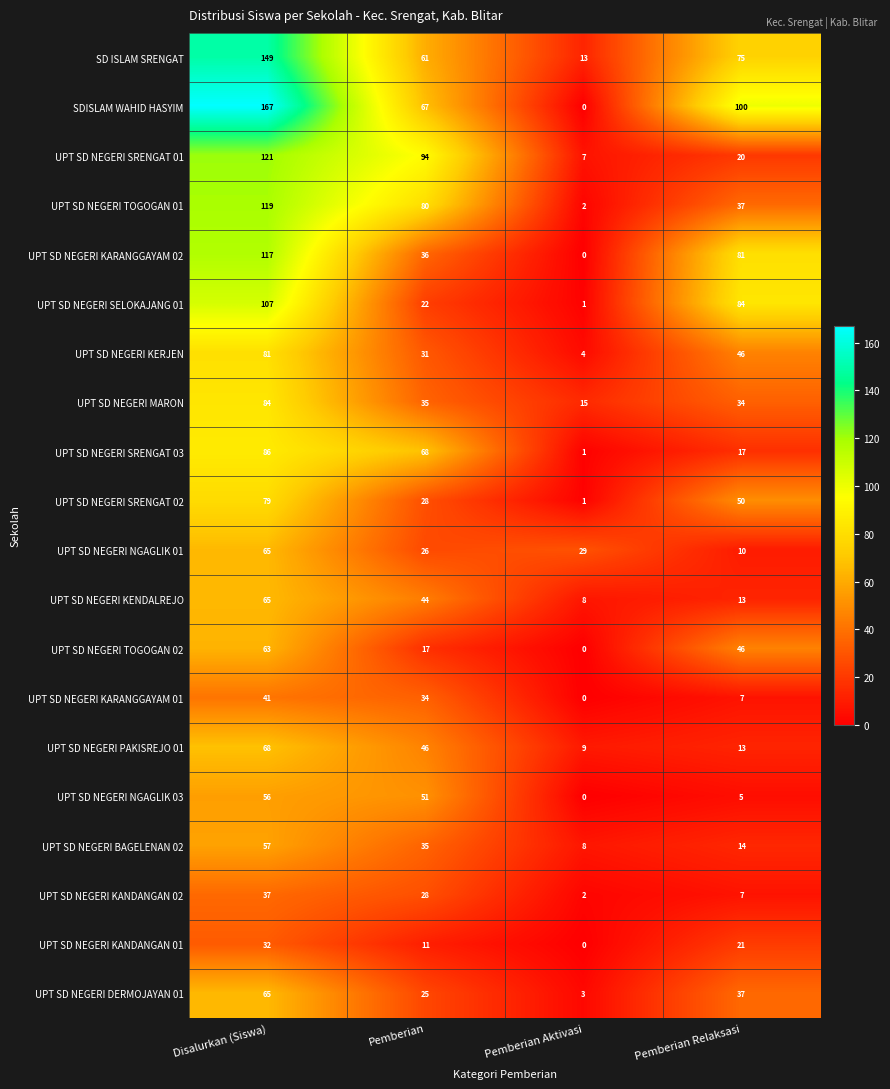

Rank the categories by UPT SD NEGERI DERMOJAYAN 01 value from lowest to highest.

Pemberian Aktivasi, Pemberian, Pemberian Relaksasi, Disalurkan (Siswa)